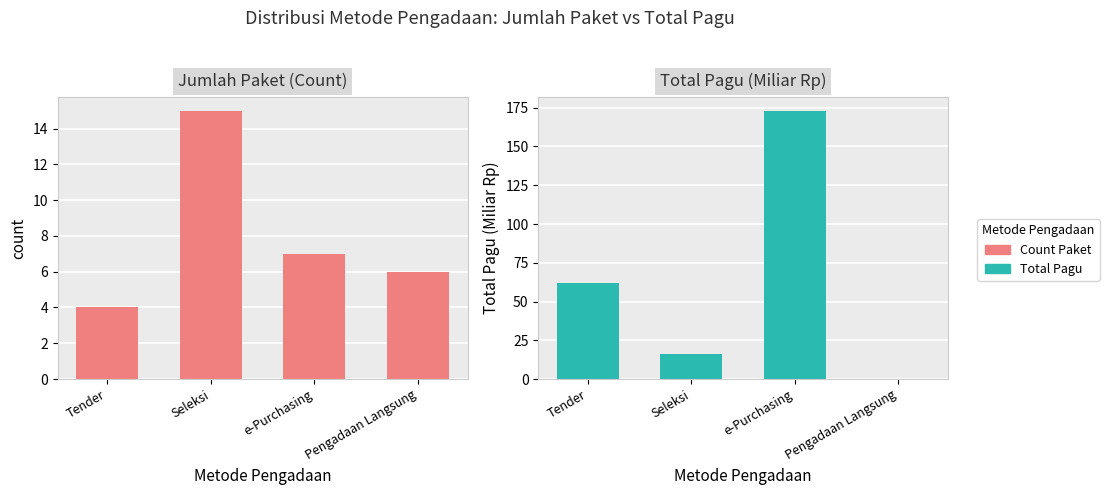

What is the label of the 1st bar from the left?

Tender